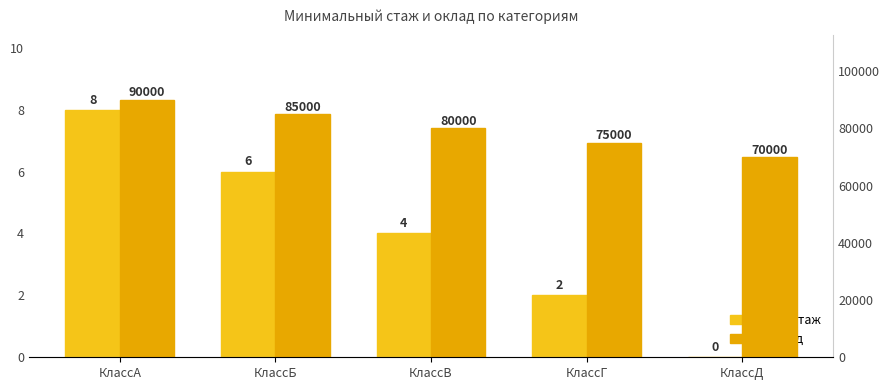

At which label does Оклад reach its peak?

КлассА